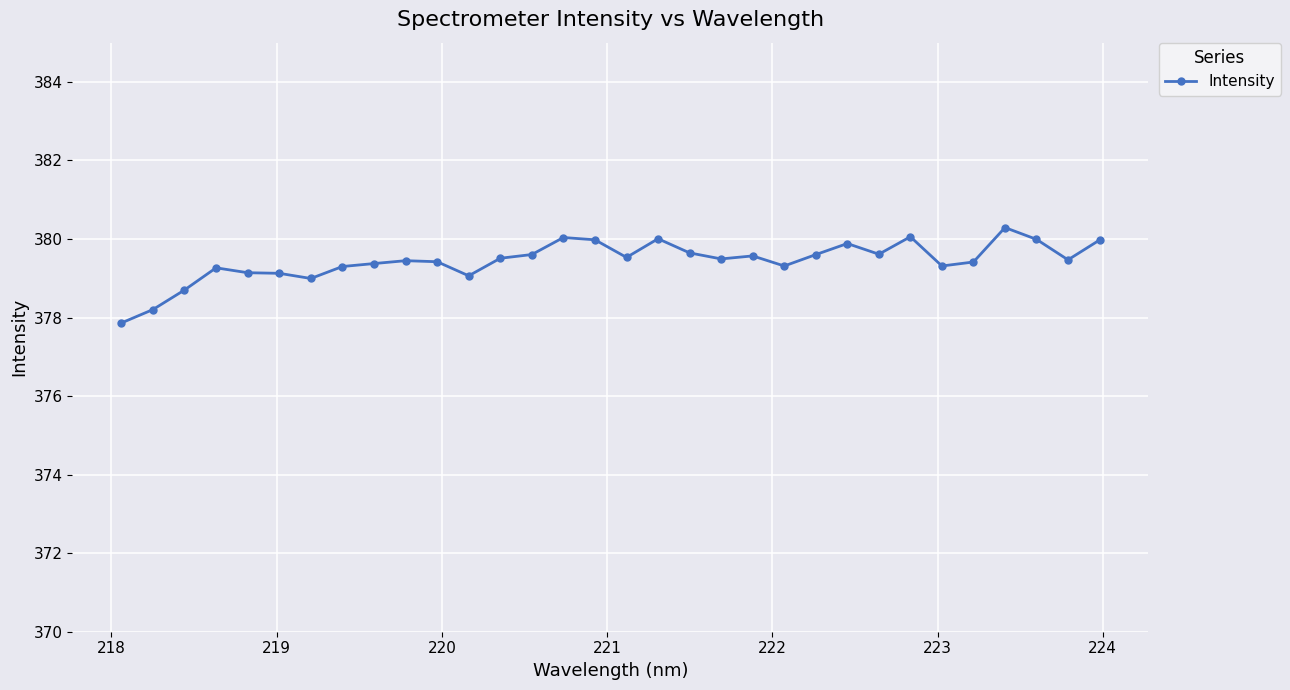

What is the greatest value displayed?

380.3